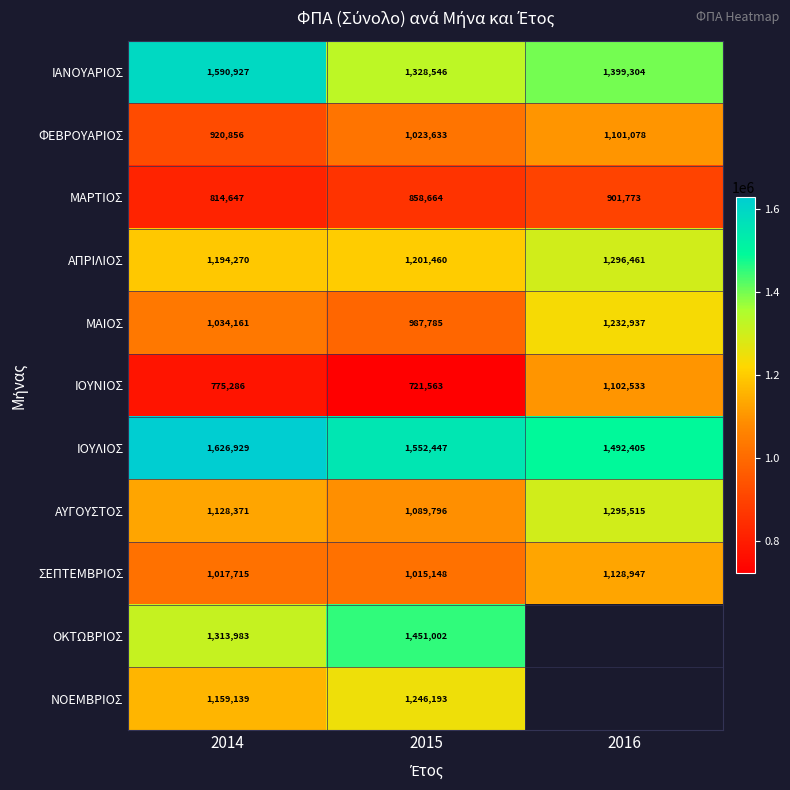

How many data points does each series have?

3